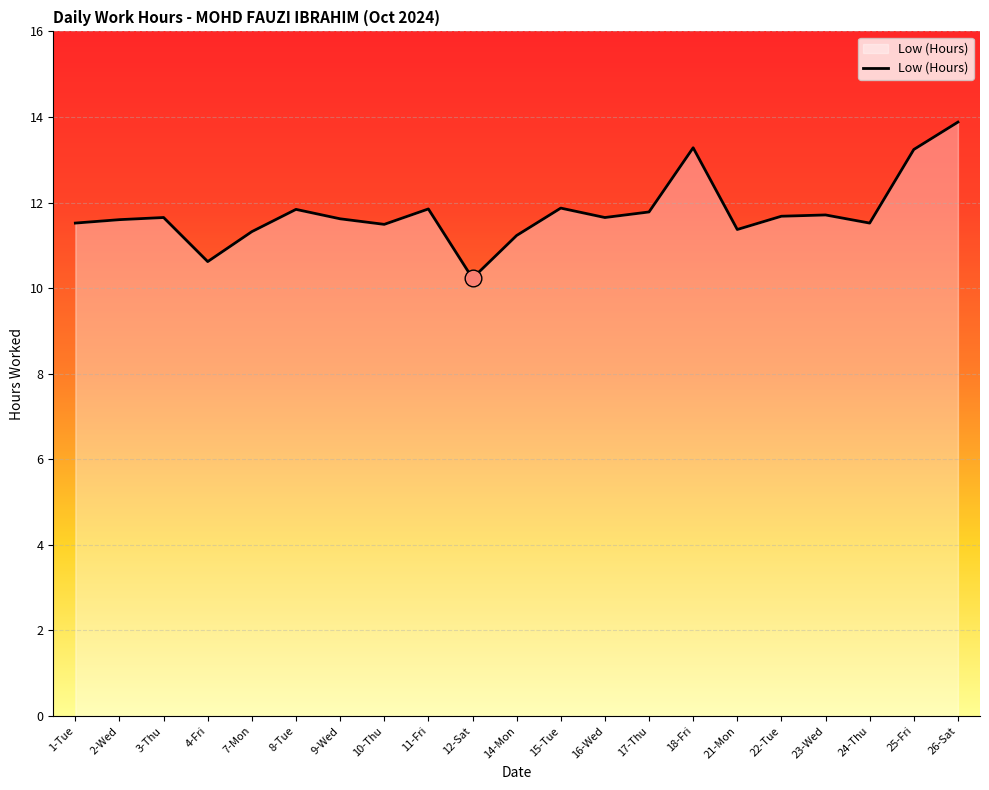

What is the difference between the second highest and second lowest values?

2.7